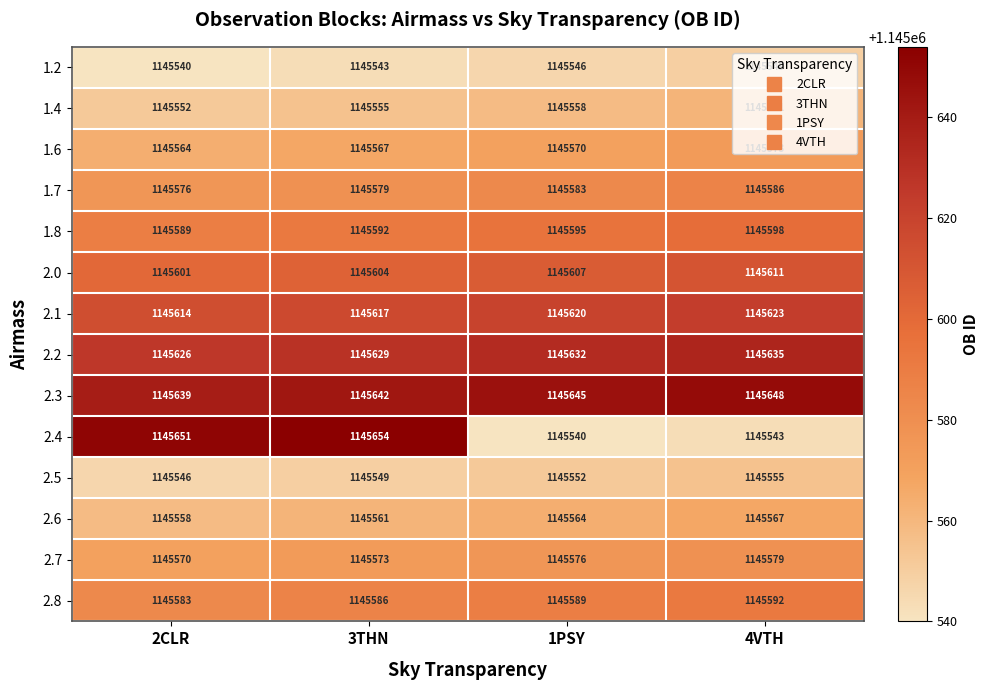

How many 1.4 values are between 1145555 and 1145561?

3